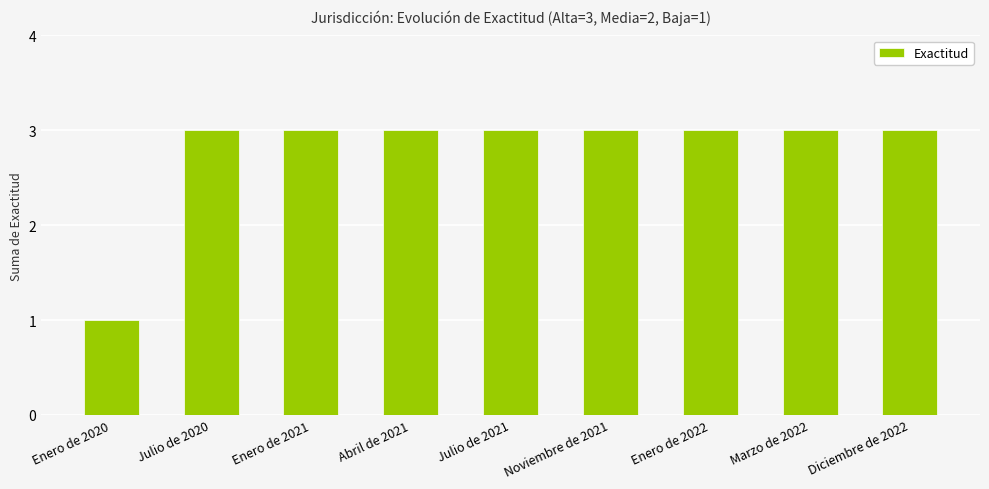

How many bars are there in total?

9